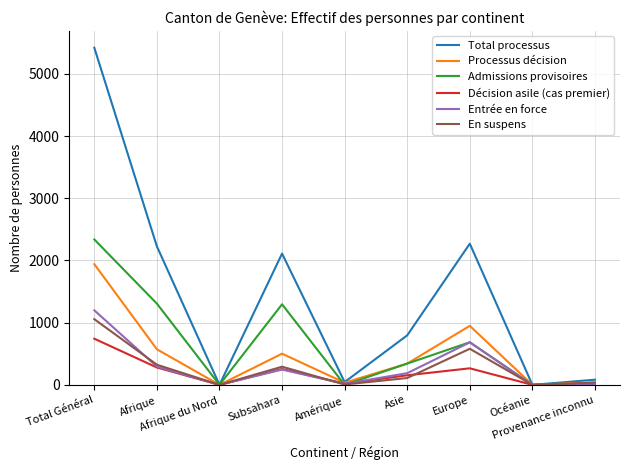

Rank the series by their maximum value, from highest to lowest.

Total processus, Admissions provisoires, Processus décision, Entrée en force, En suspens, Décision asile (cas premier)